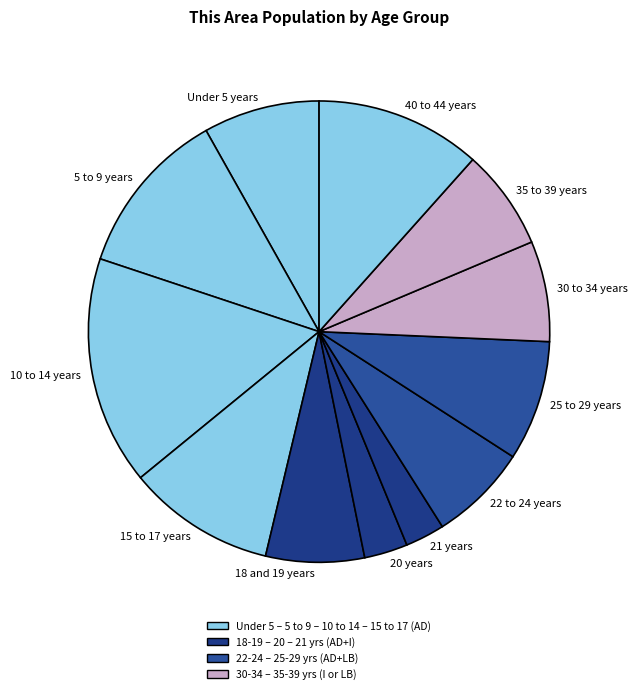

What is the largest slice in the pie chart?

10 to 14 years